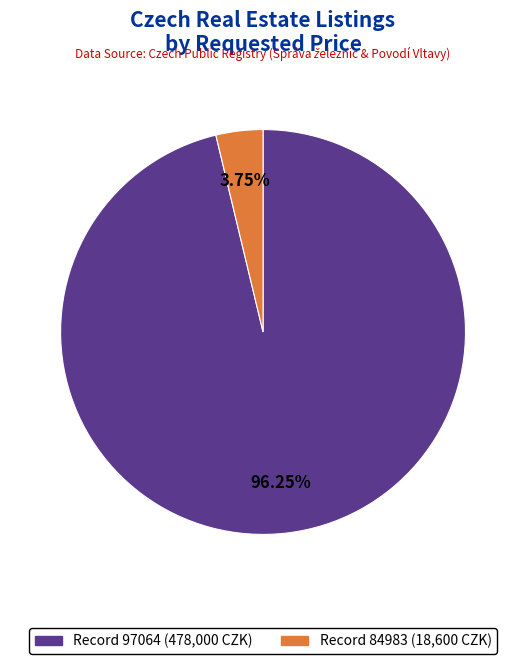

Is there a majority slice in this chart?

Yes